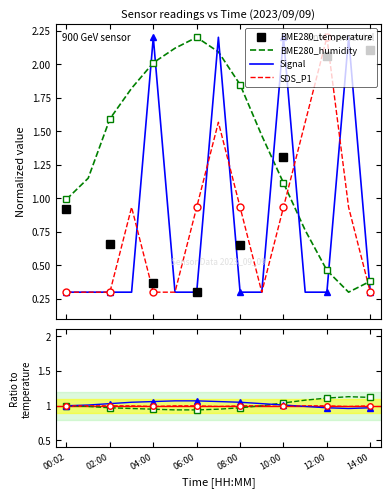

Which series ends up on top after the final intersection of SDS_P1 and BME280_humidity?

BME280_humidity